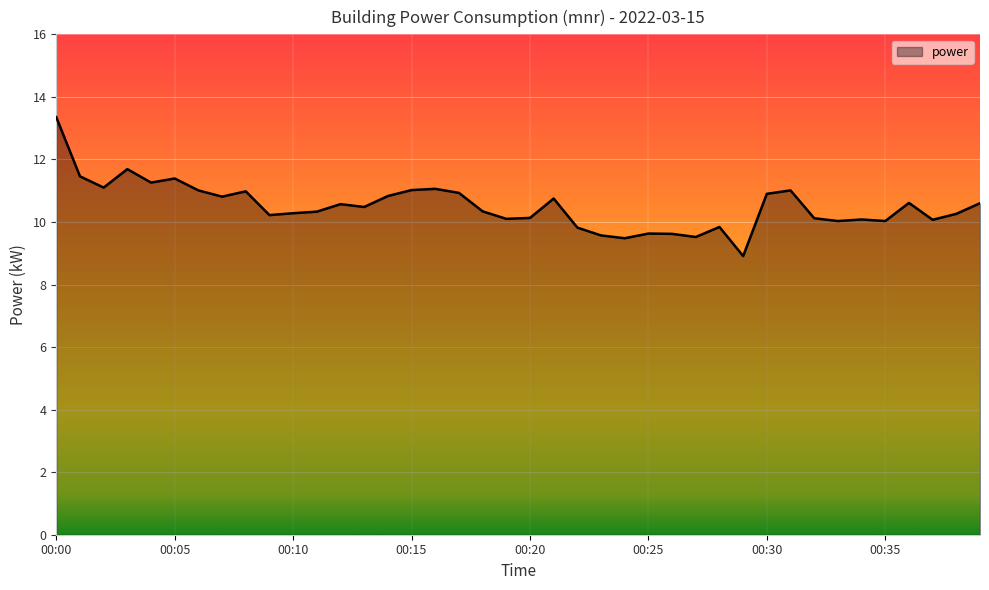

What is the smallest value displayed?

8.9